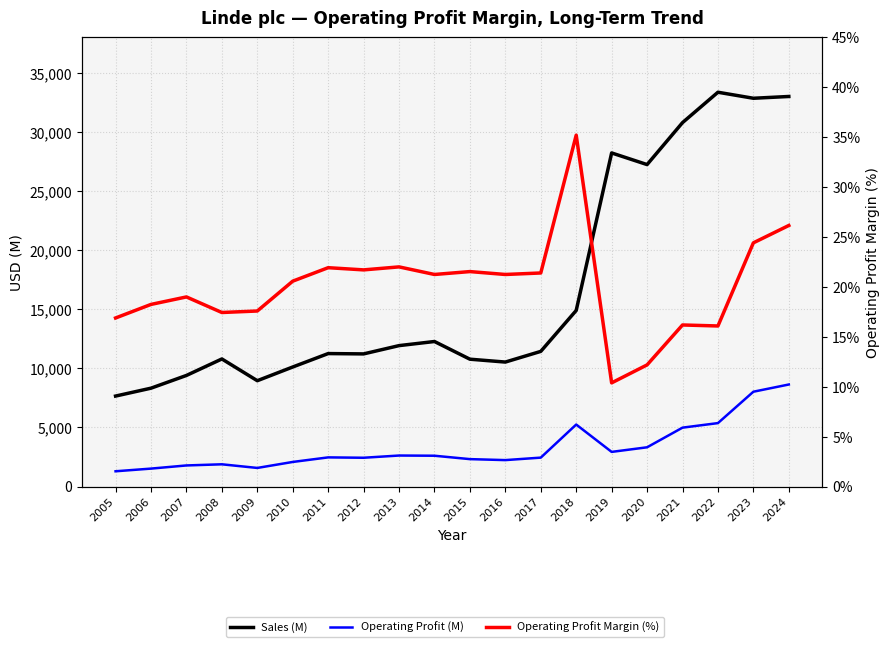

Which series has the largest total across all categories?

Sales (M)